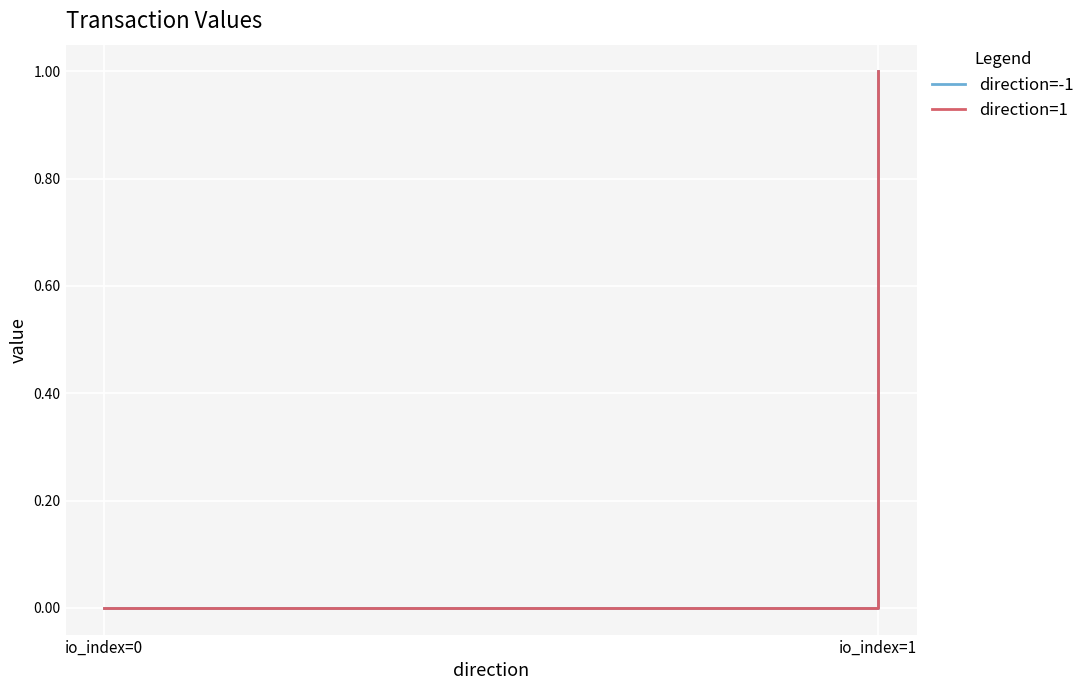

Which label corresponds to the largest value in the chart?

io_index=1